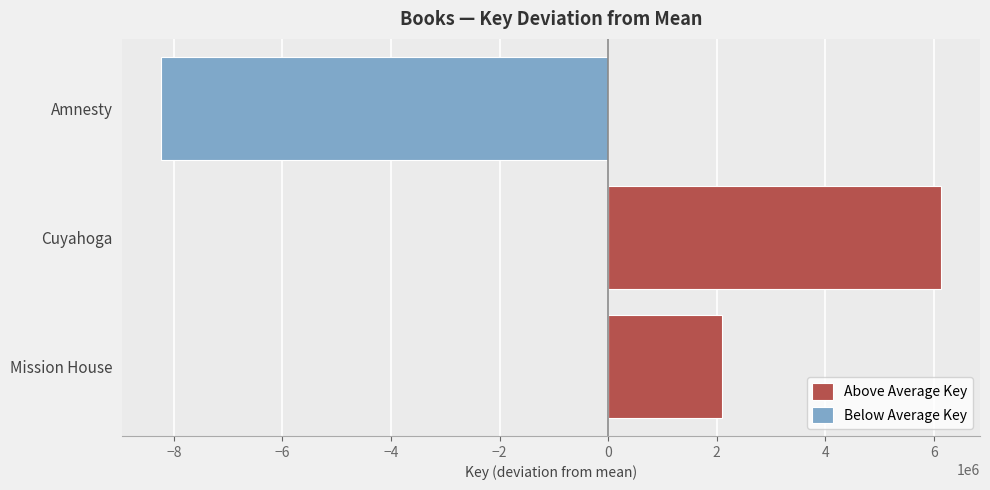

Rank the series by their maximum value, from lowest to highest.

Below Average Key, Above Average Key